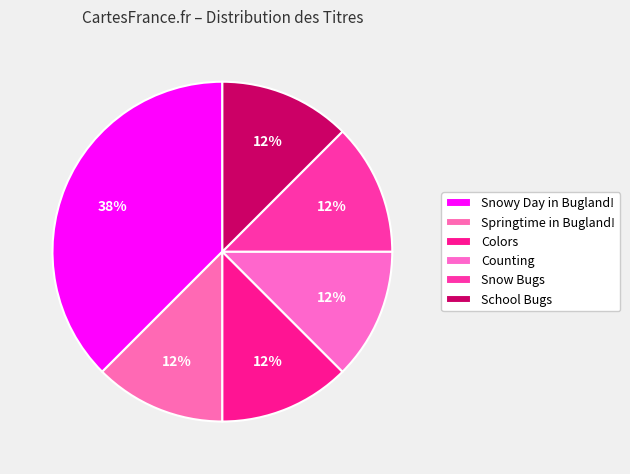

What percentage is the Snow Bugs slice, to the nearest percent?

12%